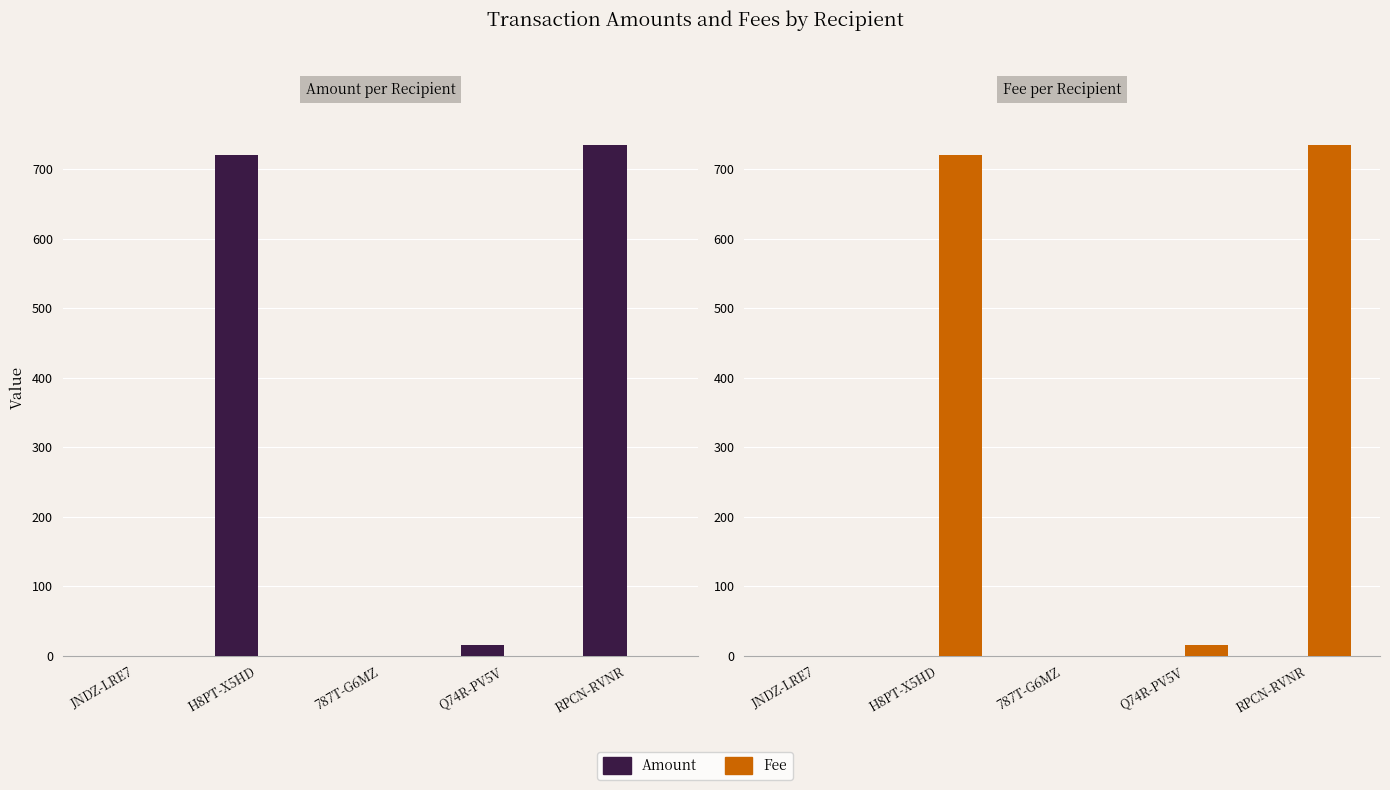

What is the spread (max minus min) of values at RPCN-RVNR?

735.3